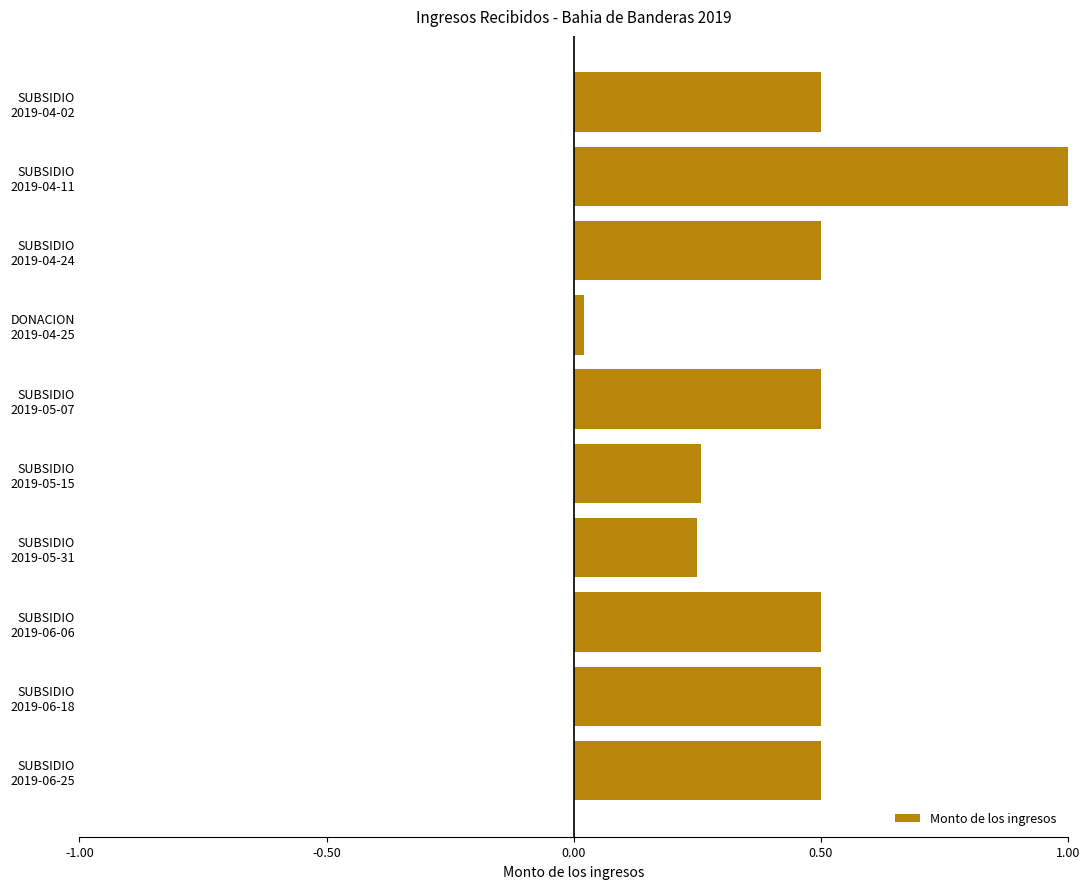

What is the greatest value displayed?

1.0